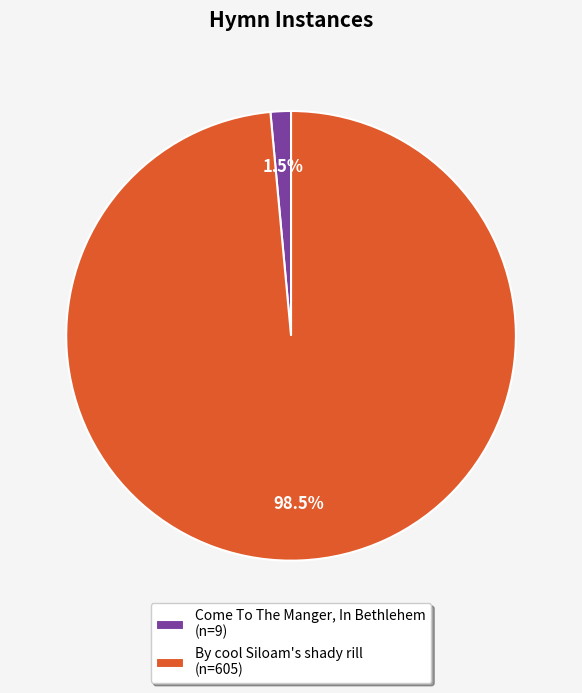

Count the number of slices in the pie.

2